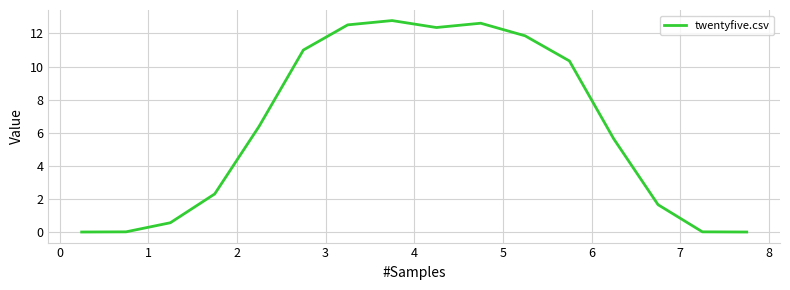

What is the difference between the maximum and minimum values?

12.8